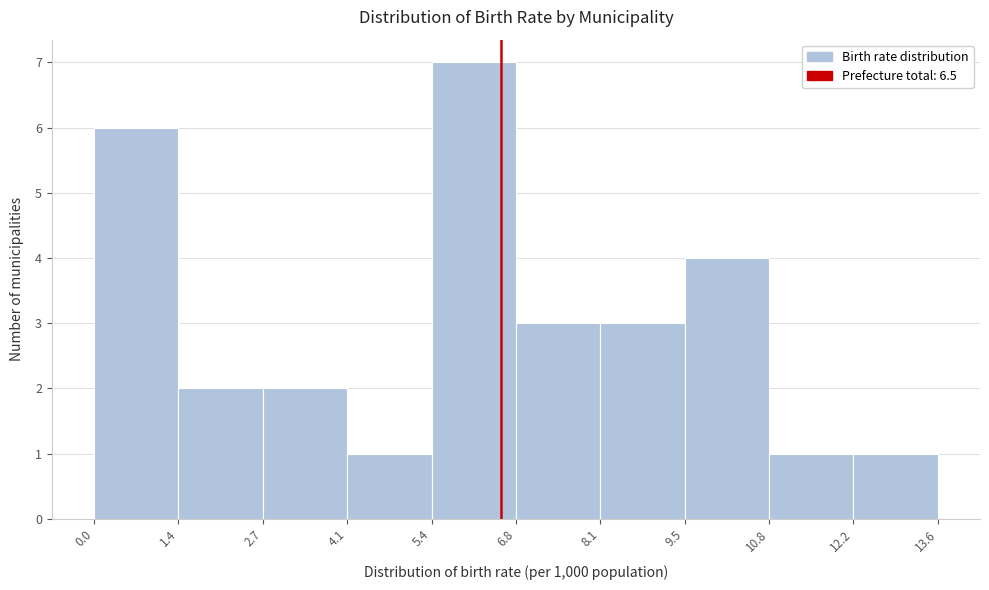

Over which range of the x-axis is the bar tallest?

5.4 to 6.8